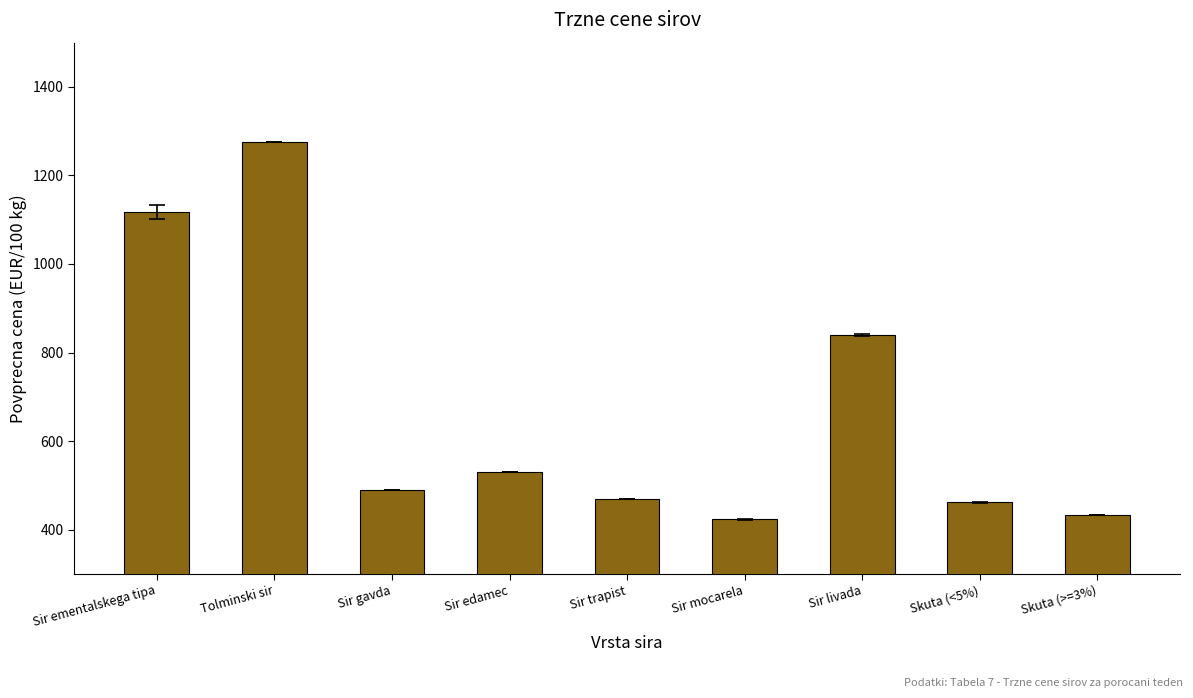

The chart shows a value of 610.1 at Sir mocarela. True or false?

False